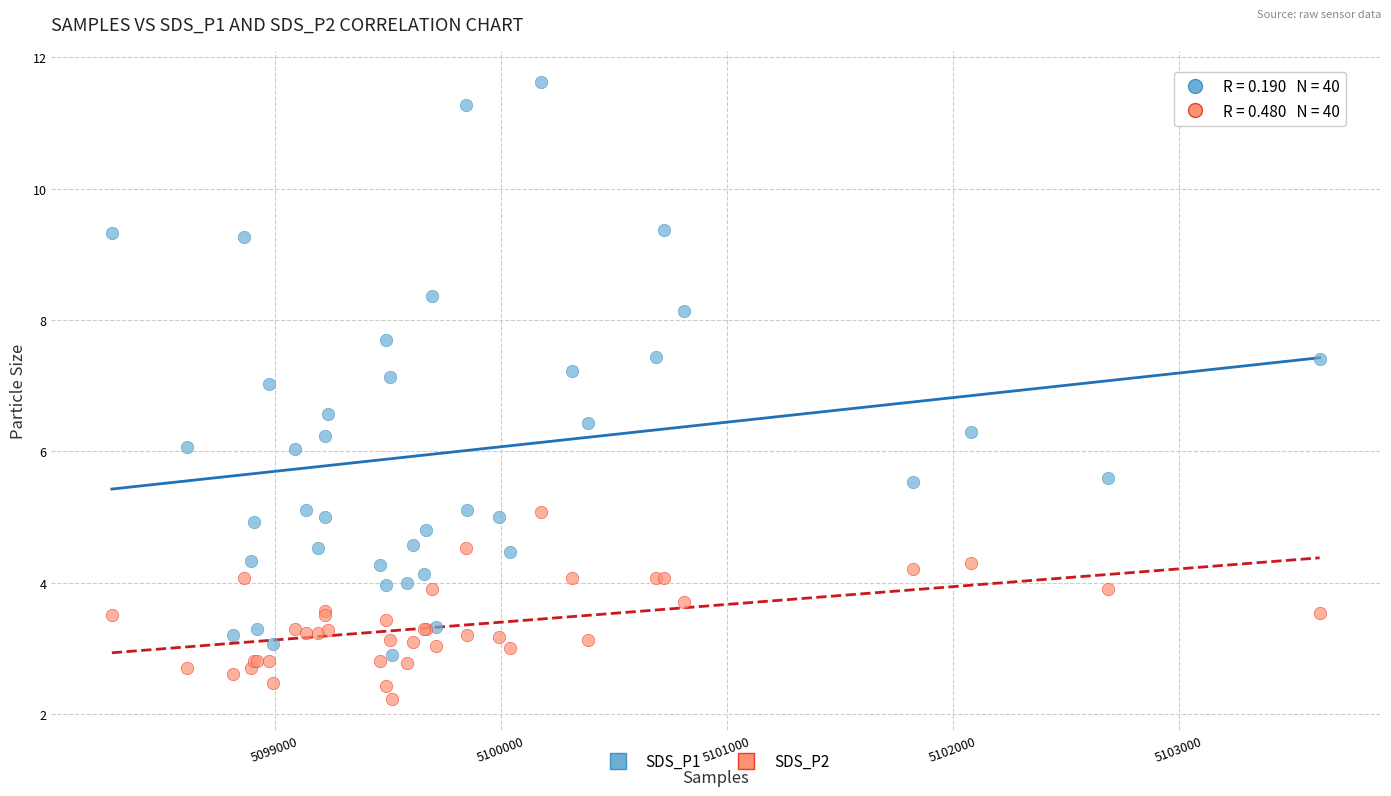

Which series has the largest Y range (max minus min)?

SDS_P1